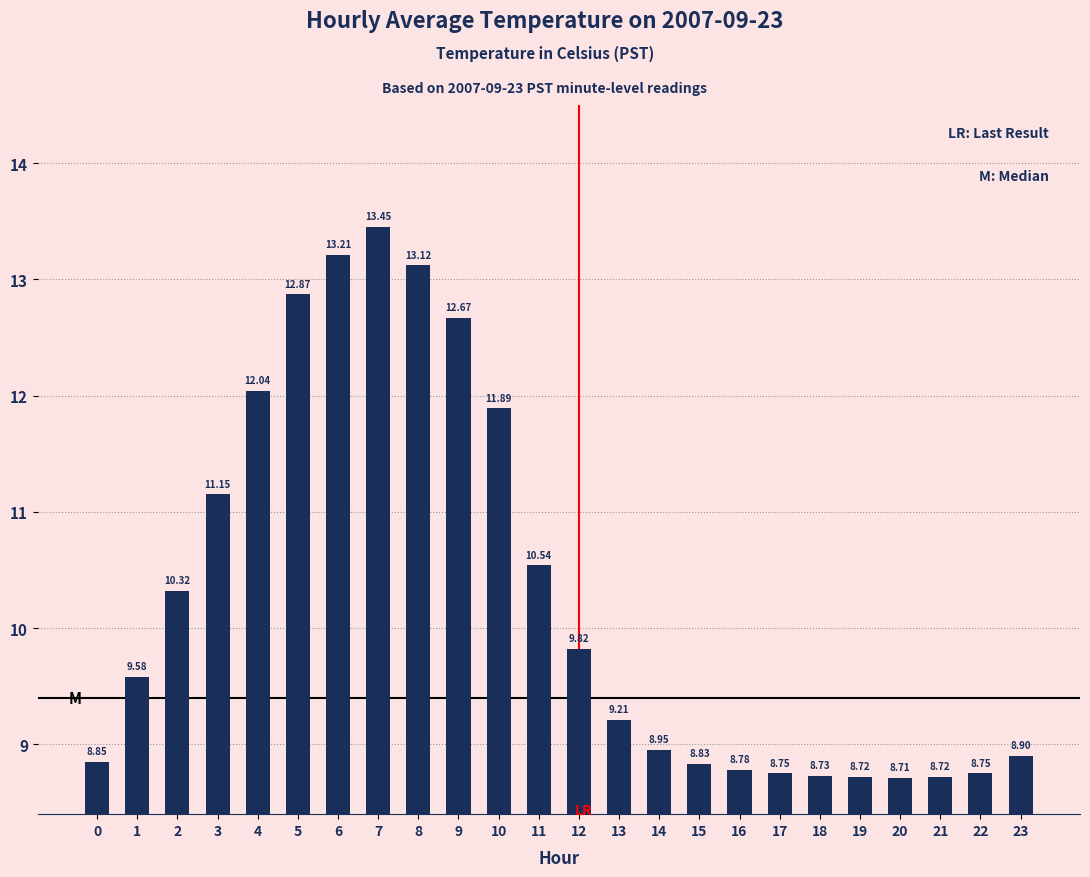

What is the change in value from 13 to 19?

-0.5